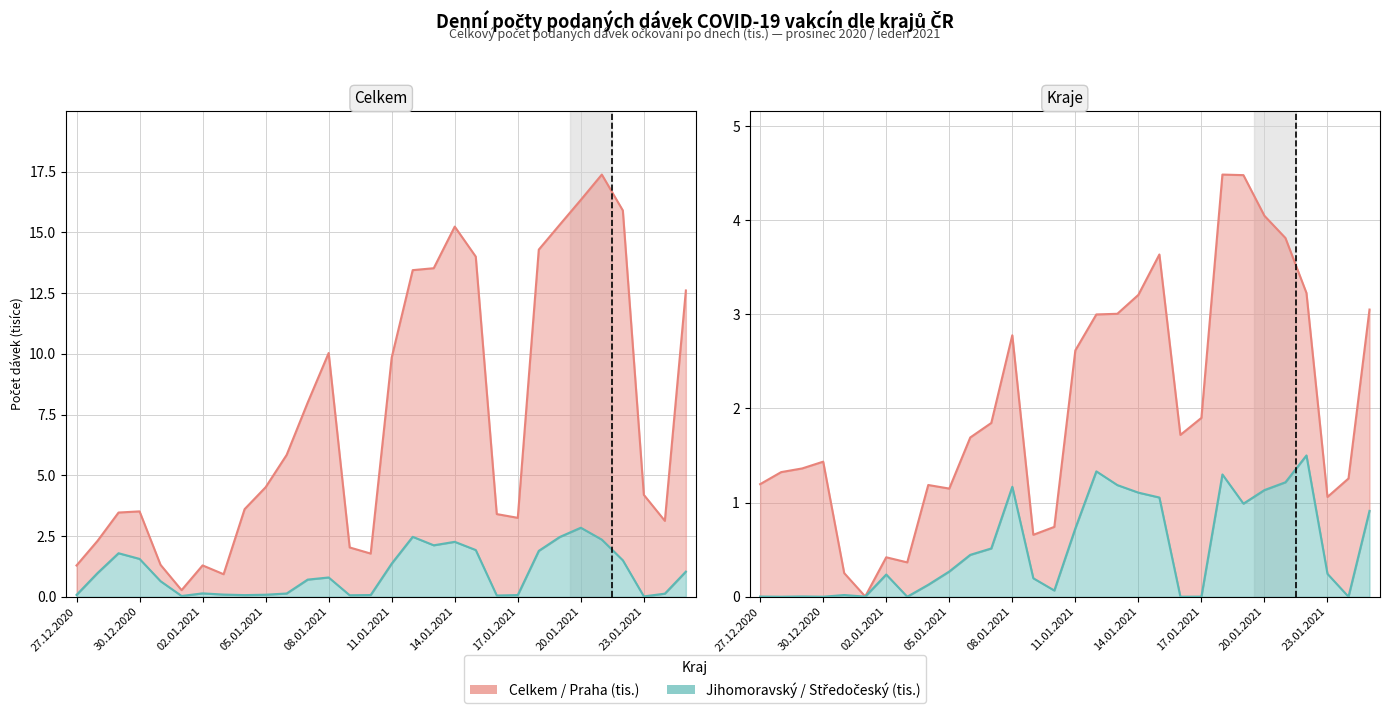

What are all the series names shown in the legend?

Celkem (total doses), Praha (doses), Jihomoravský (doses), Středočeský (doses)